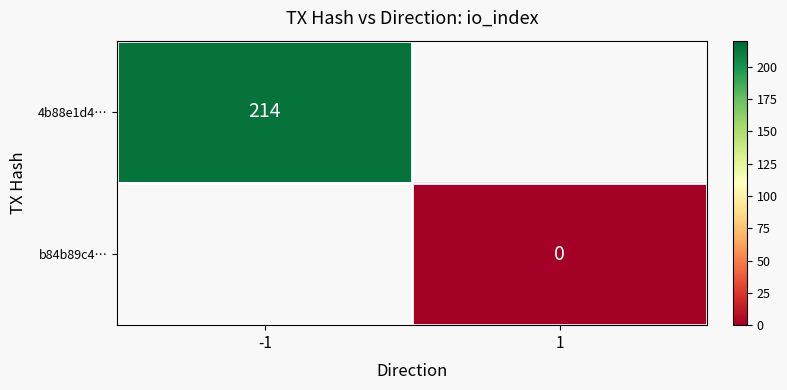

Is the value of 4b88e1d4… at -1 greater than the value of b84b89c4… at 1?

Yes